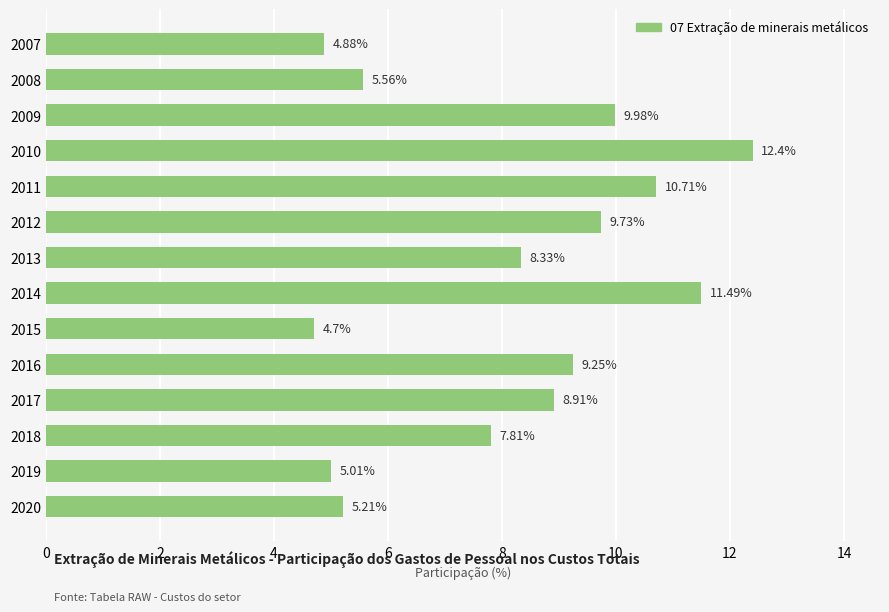

What is the ratio of the value at 2012 to the value at 2009?

1.0